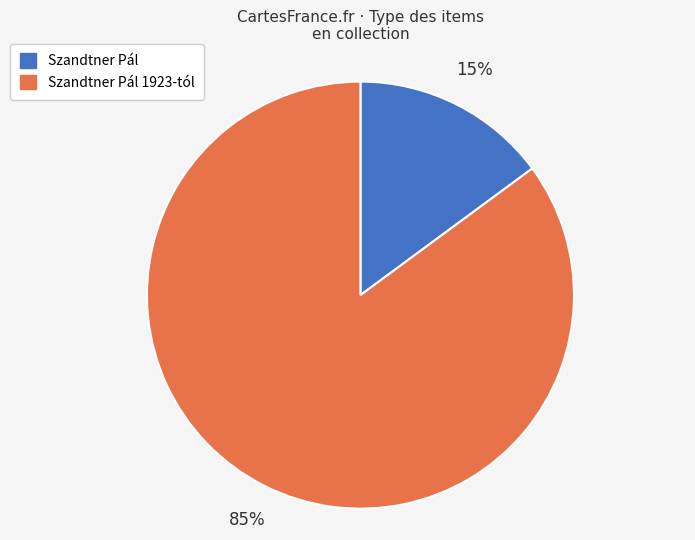

To the nearest percent, what is the average slice percentage?

50%